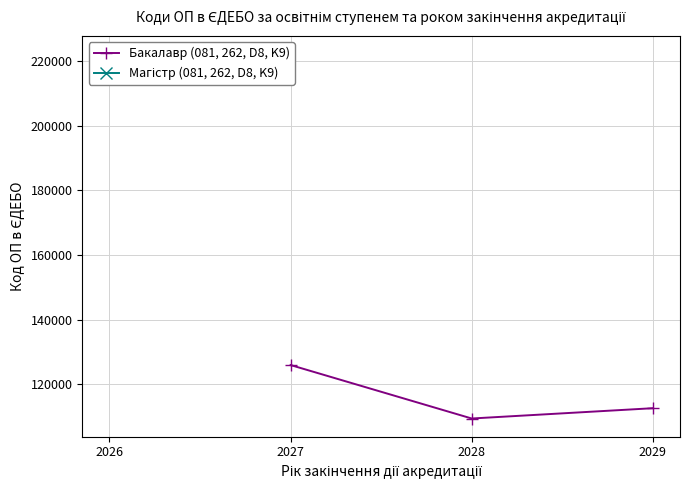

List the labels in order of Бакалавр (081, 262, D8, K9) value, largest first.

2027, 2029, 2028